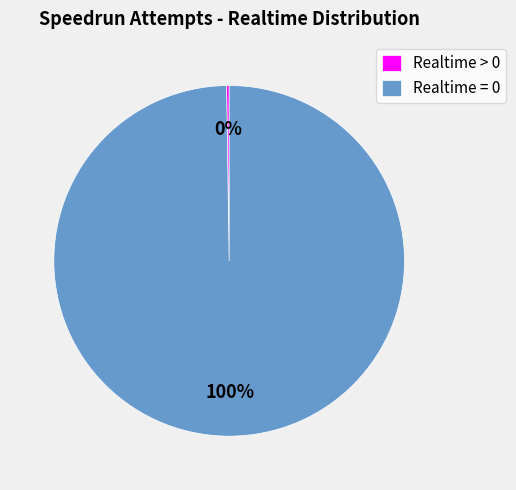

The Realtime = 0 slice represents 100% of the pie. True or false?

True